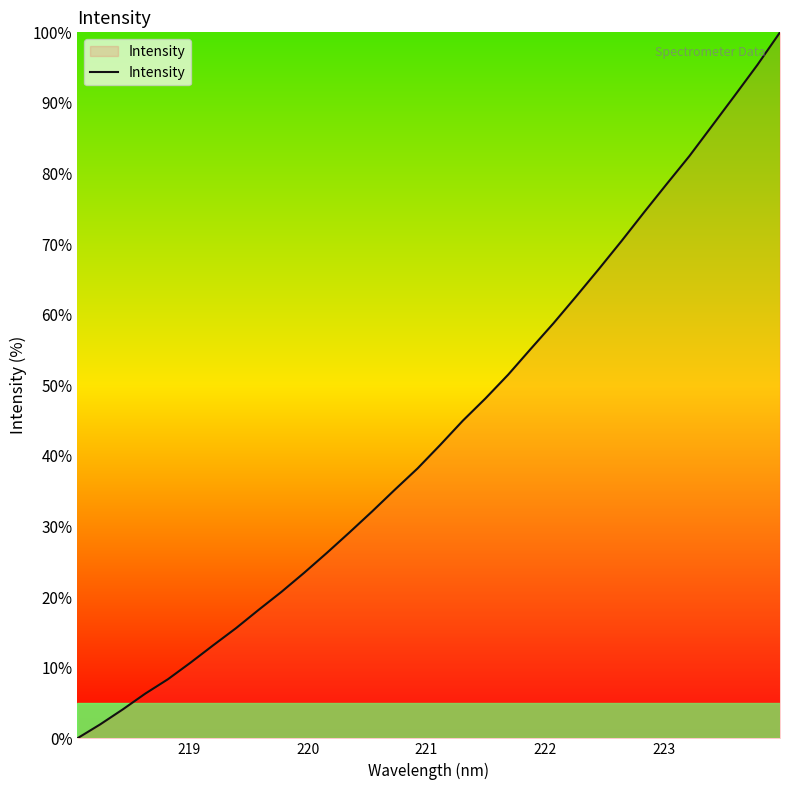

What is the difference between the maximum and minimum values?

100.0